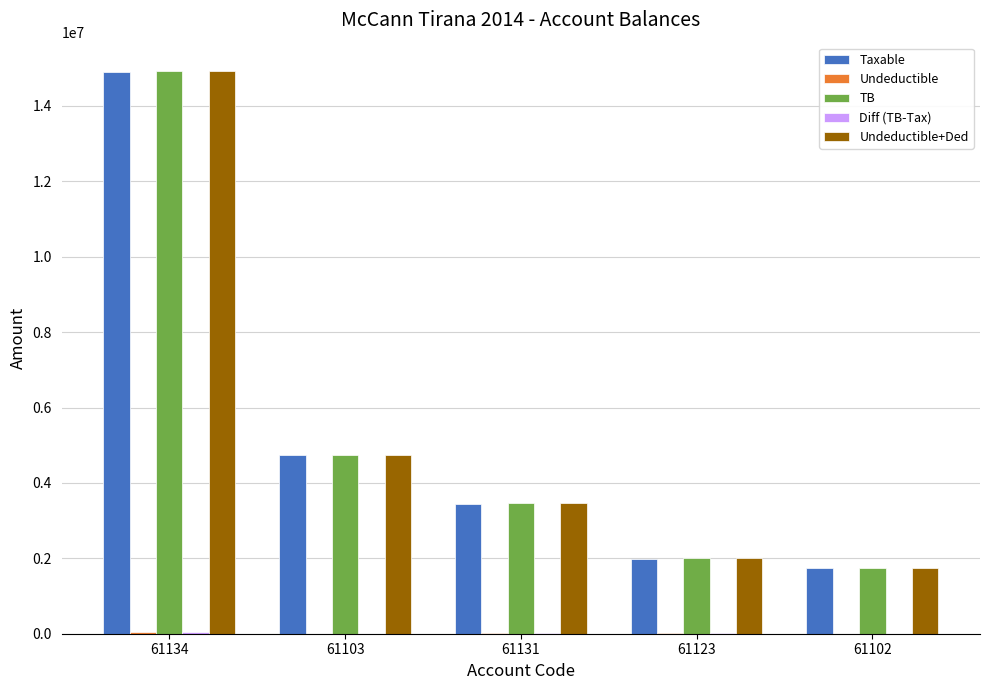

At which category is the sum across all series the highest?

61134